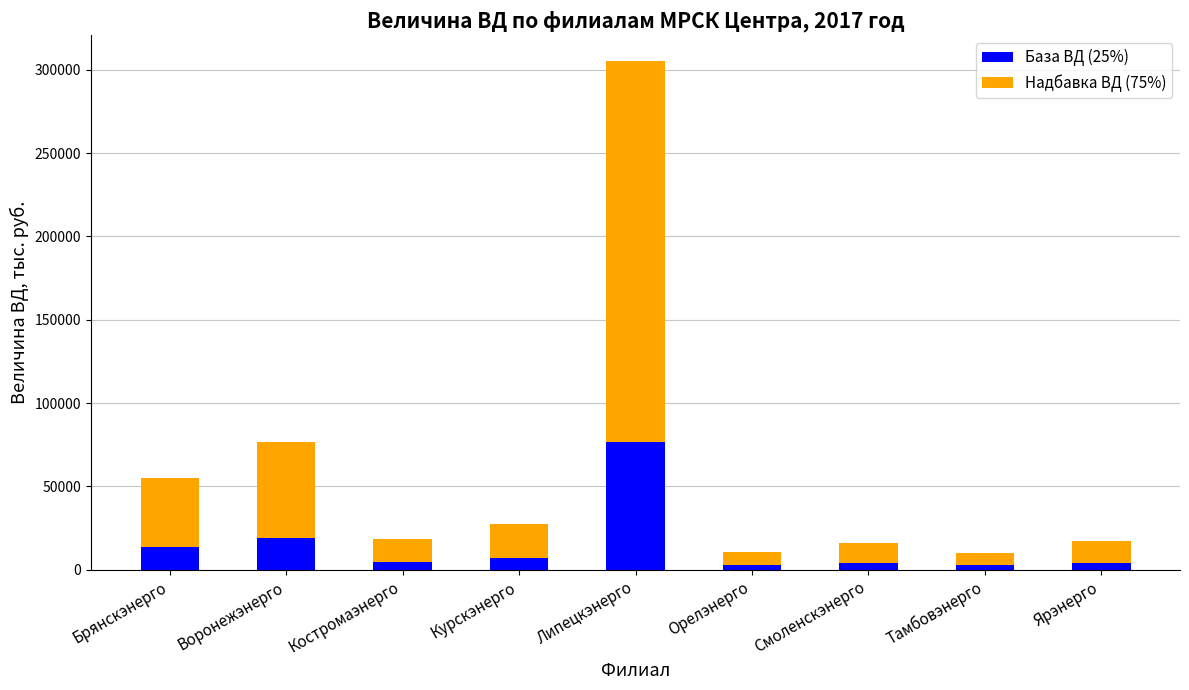

Which category has the highest value in the База ВД (25%) series?

Липецкэнерго